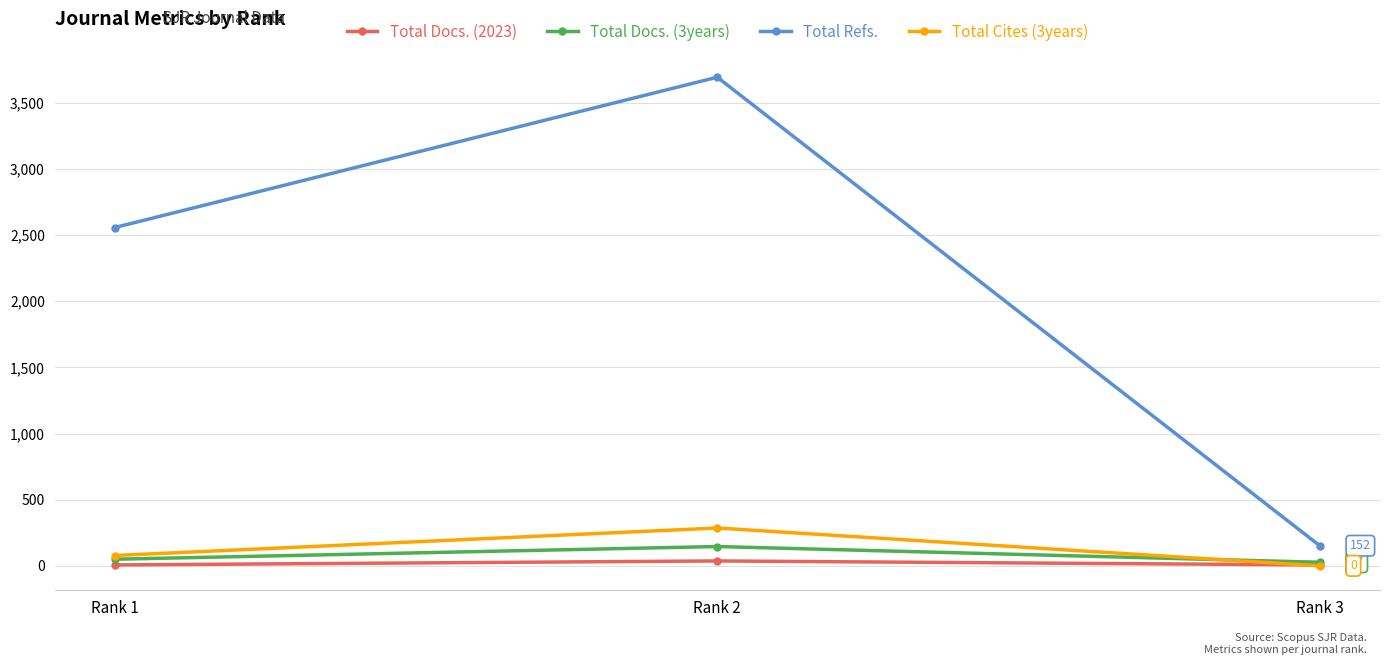

How many distinct data groups are displayed?

4